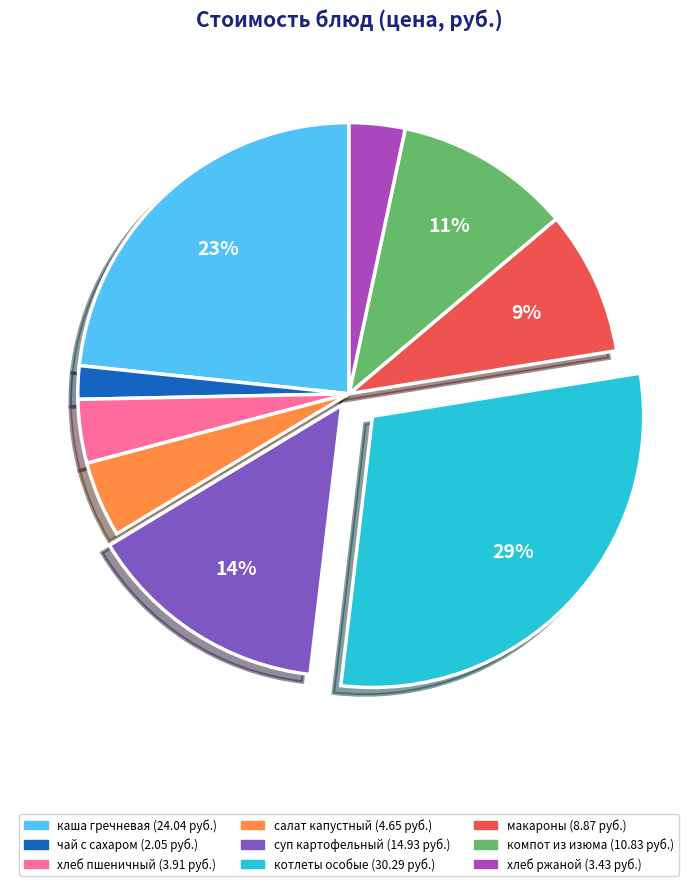

Is there a majority slice in this chart?

No